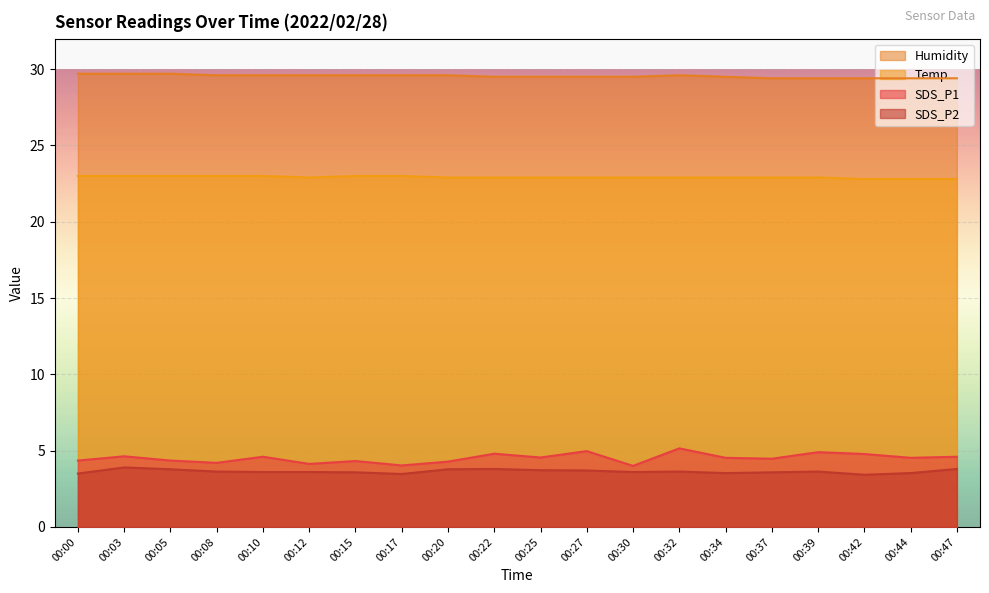

At which category does SDS_P1 reach its first local valley?

00:08